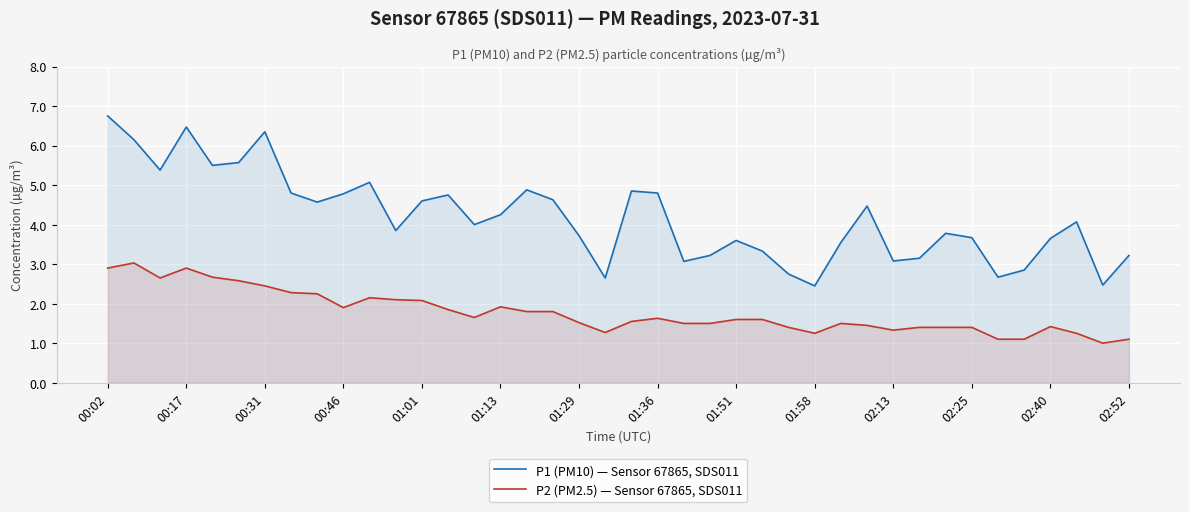

How many lines are shown in the chart?

2